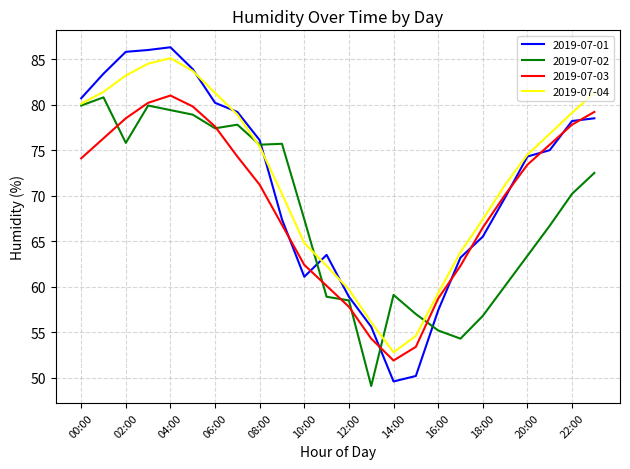

After their last crossing, which series has the higher values: 2019-07-02 or 2019-07-04?

2019-07-04